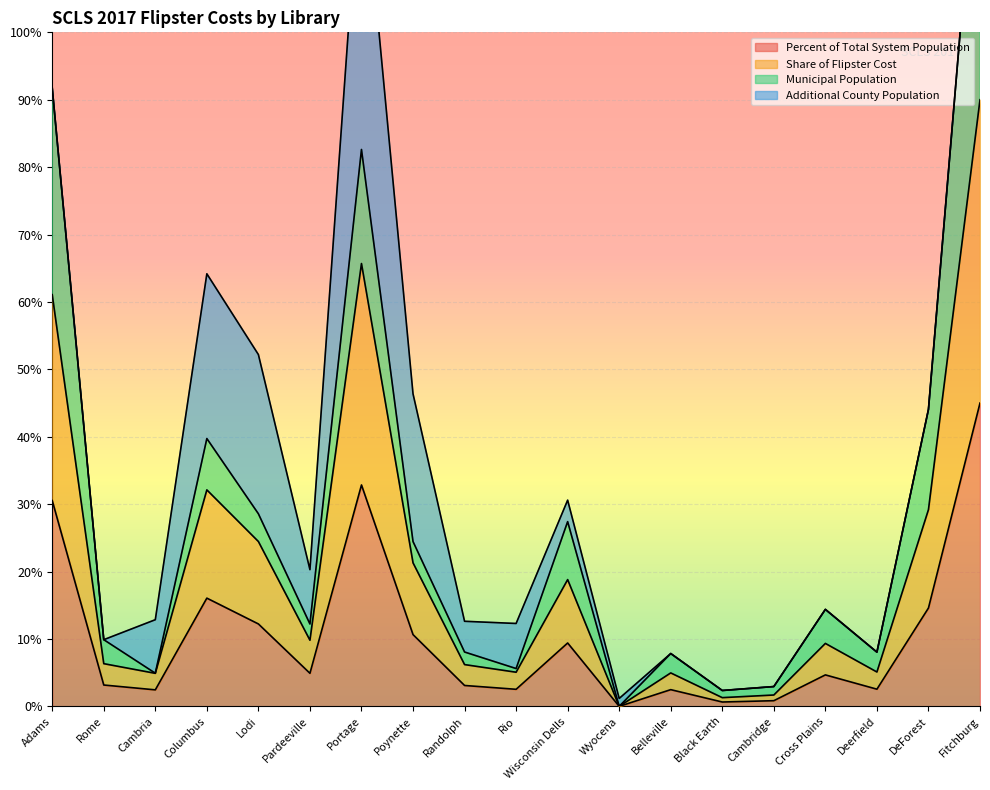

True or false: Percent of Total System Population and Share of Flipster Cost intersect in this chart.

False